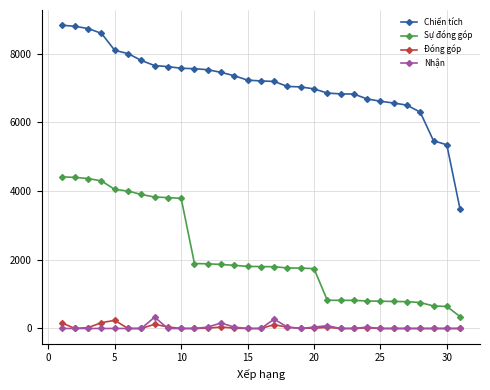

What are all the series names shown in the legend?

Chiến tích, Sự đóng góp, Đóng góp, Nhận